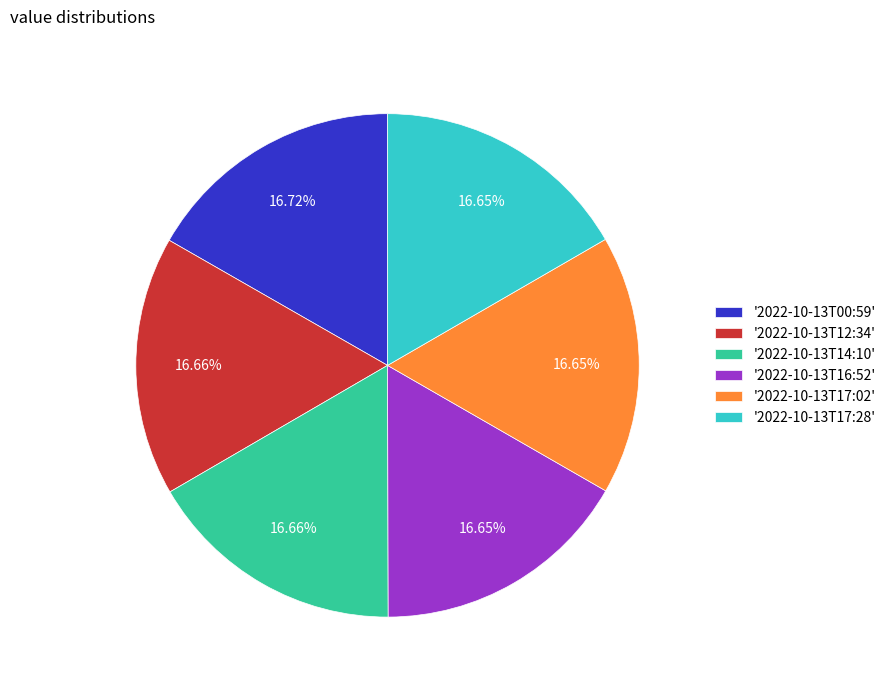

Is '2022-10-13T12:34' the majority of the pie?

No